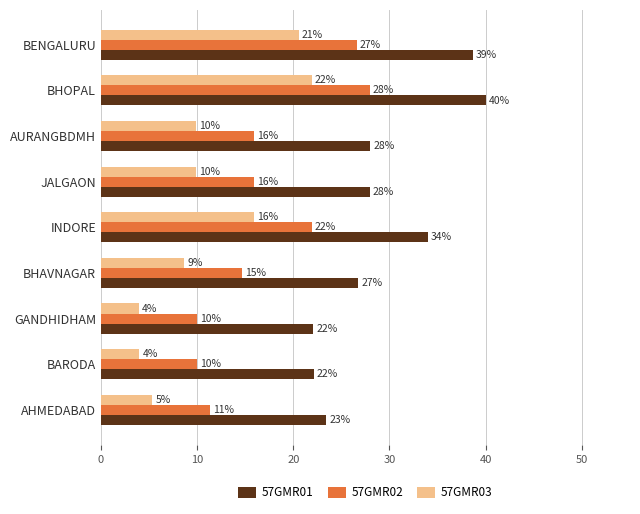

What is the maximum value shown in the chart?

40.0